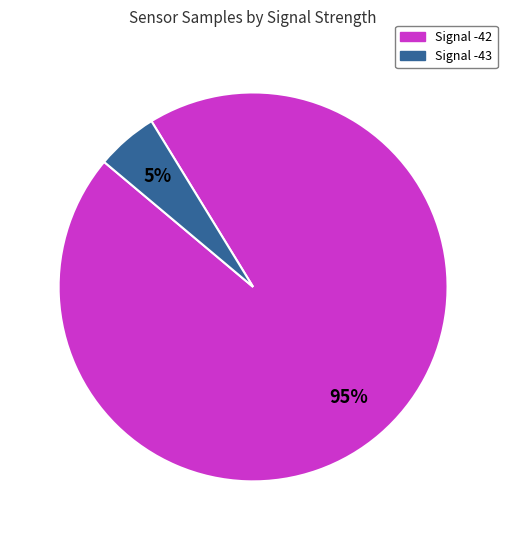

To the nearest percent, what is the average slice percentage?

50%